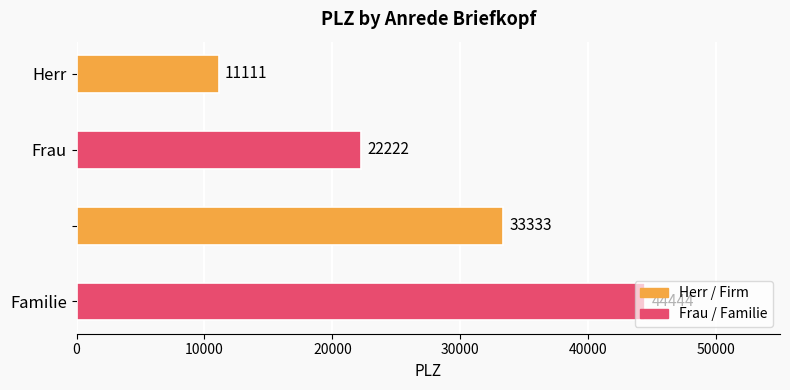

What is the minimum value shown in the chart?

11111